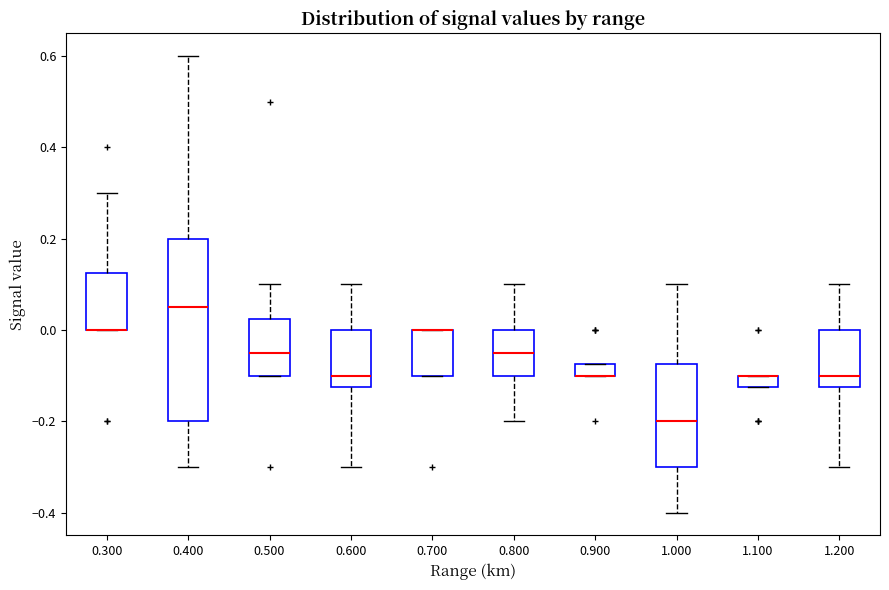

Which box is the tallest, from its lower edge to its upper edge?

0.400